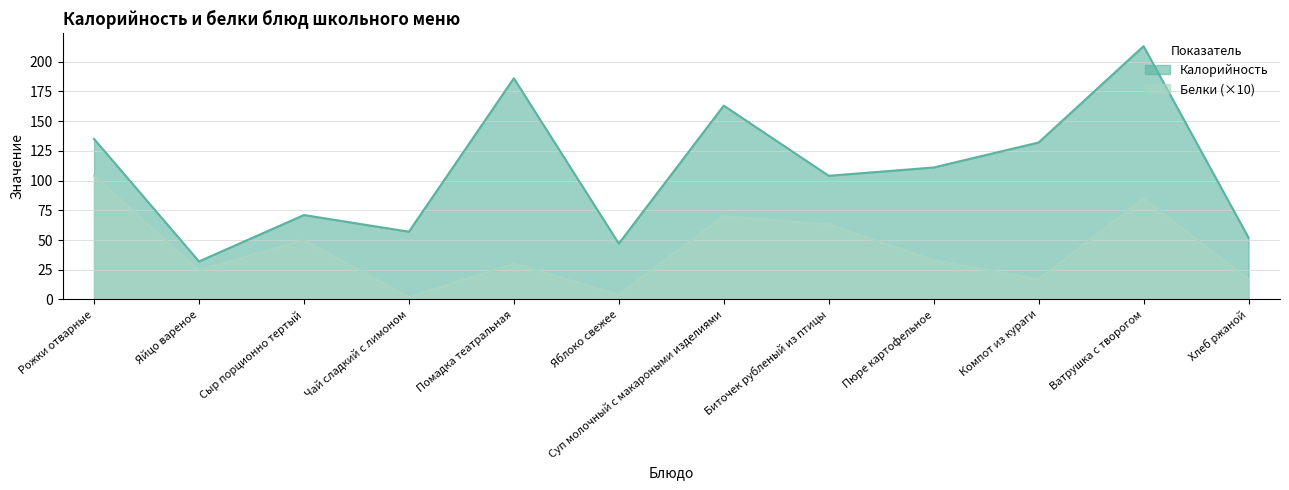

How many series are shown in this chart?

2